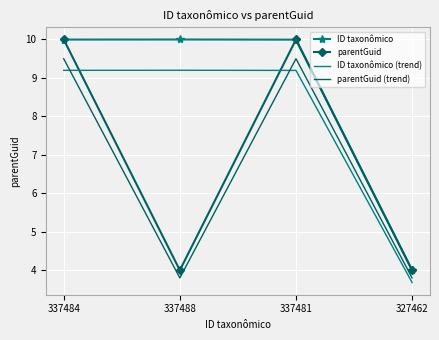

What is the average value of the parentGuid (trend) series?

6.7